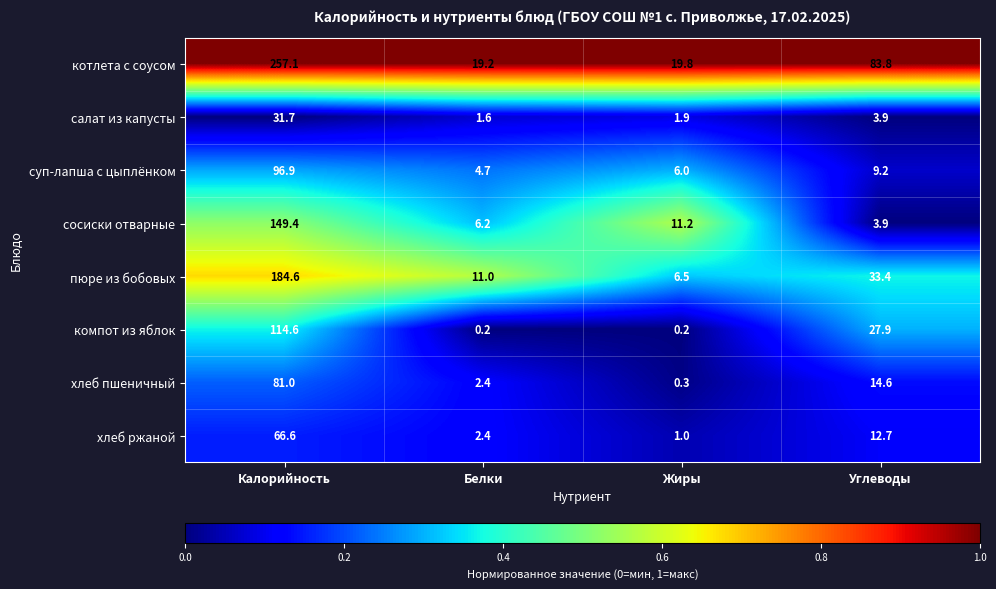

Which series has the largest range (max minus min)?

котлета с соусом